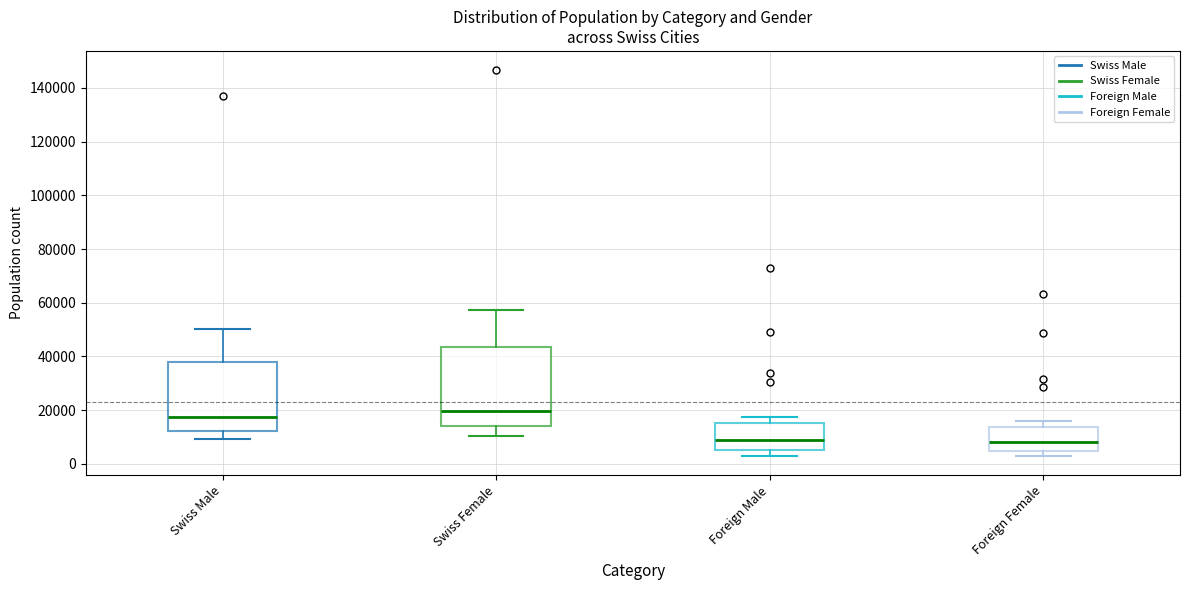

Which box has the highest median line?

Swiss Female